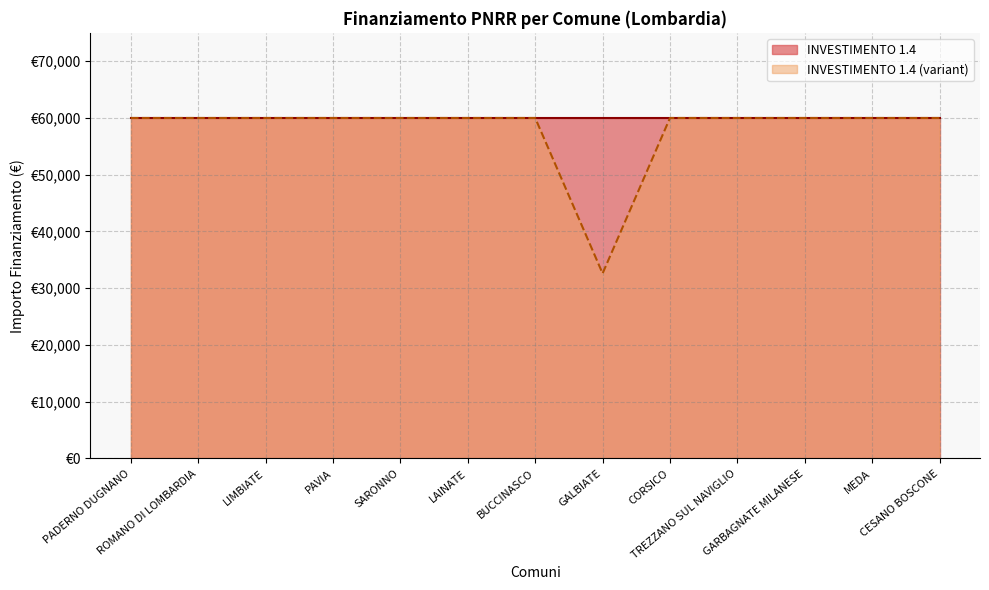

True or false: the data has more than 1 interior local peaks.

False